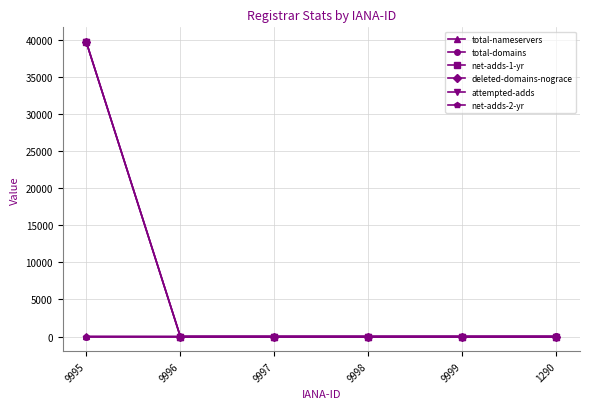

Reading right to left, list all the values displayed in this chart.

total-nameservers: 3	6	0	0	0	13
total-domains: 11	1	0	1	0	0
net-adds-1-yr: 0	0	0	0	0	39658
deleted-domains-nograce: 0	0	0	0	0	39666
attempted-adds: 0	0	0	0	0	39658
net-adds-2-yr: 0	0	0	0	0	0